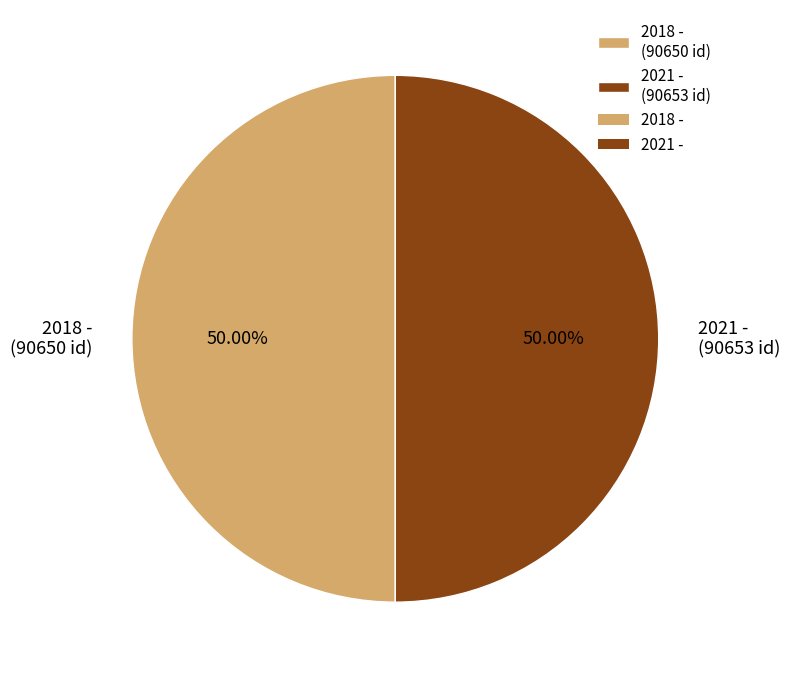

True or false: 2018 - accounts for 60% of the total.

False